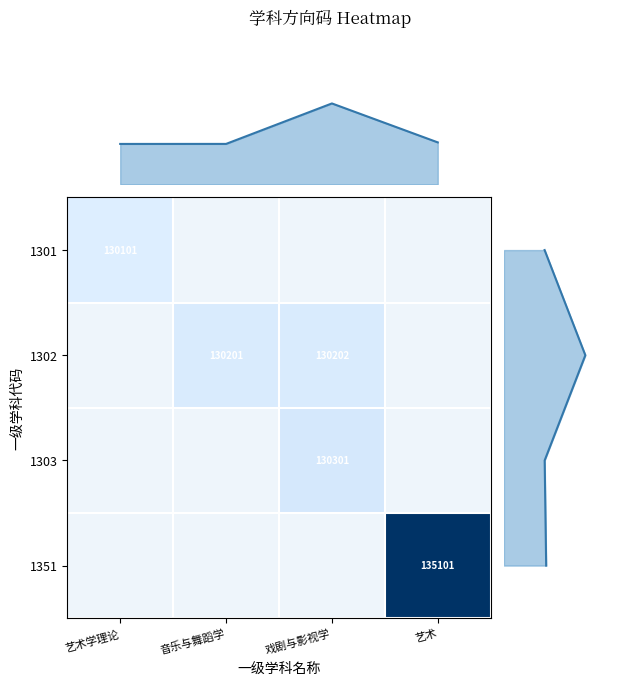

Rank the series by their maximum value, from lowest to highest.

1301, 1302, 1303, 1351, col_density_line, row_density_line